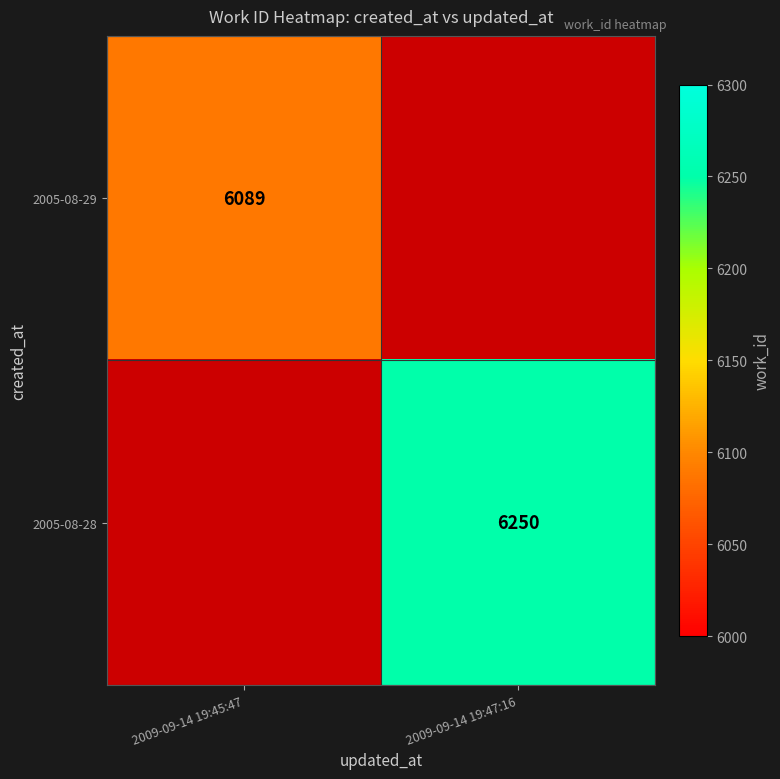

The 2005-08-29 series shows 6089 at 2009-09-14 19:45:47. True or false?

True